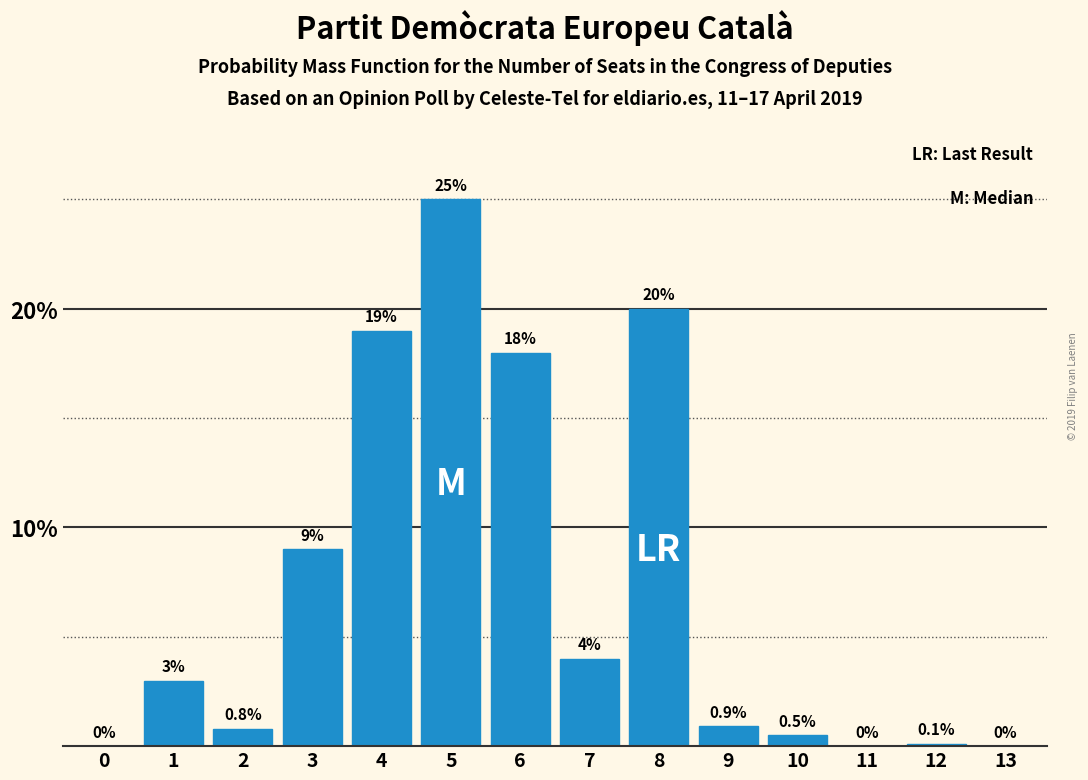

Reading right to left, transcribe all the data shown in this chart.

13=0.0	12=0.1	11=0.0	10=0.5	9=0.9	8=20.0	7=4.0	6=18.0	5=25.0	4=19.0	3=9.0	2=0.8	1=3.0	0=0.0